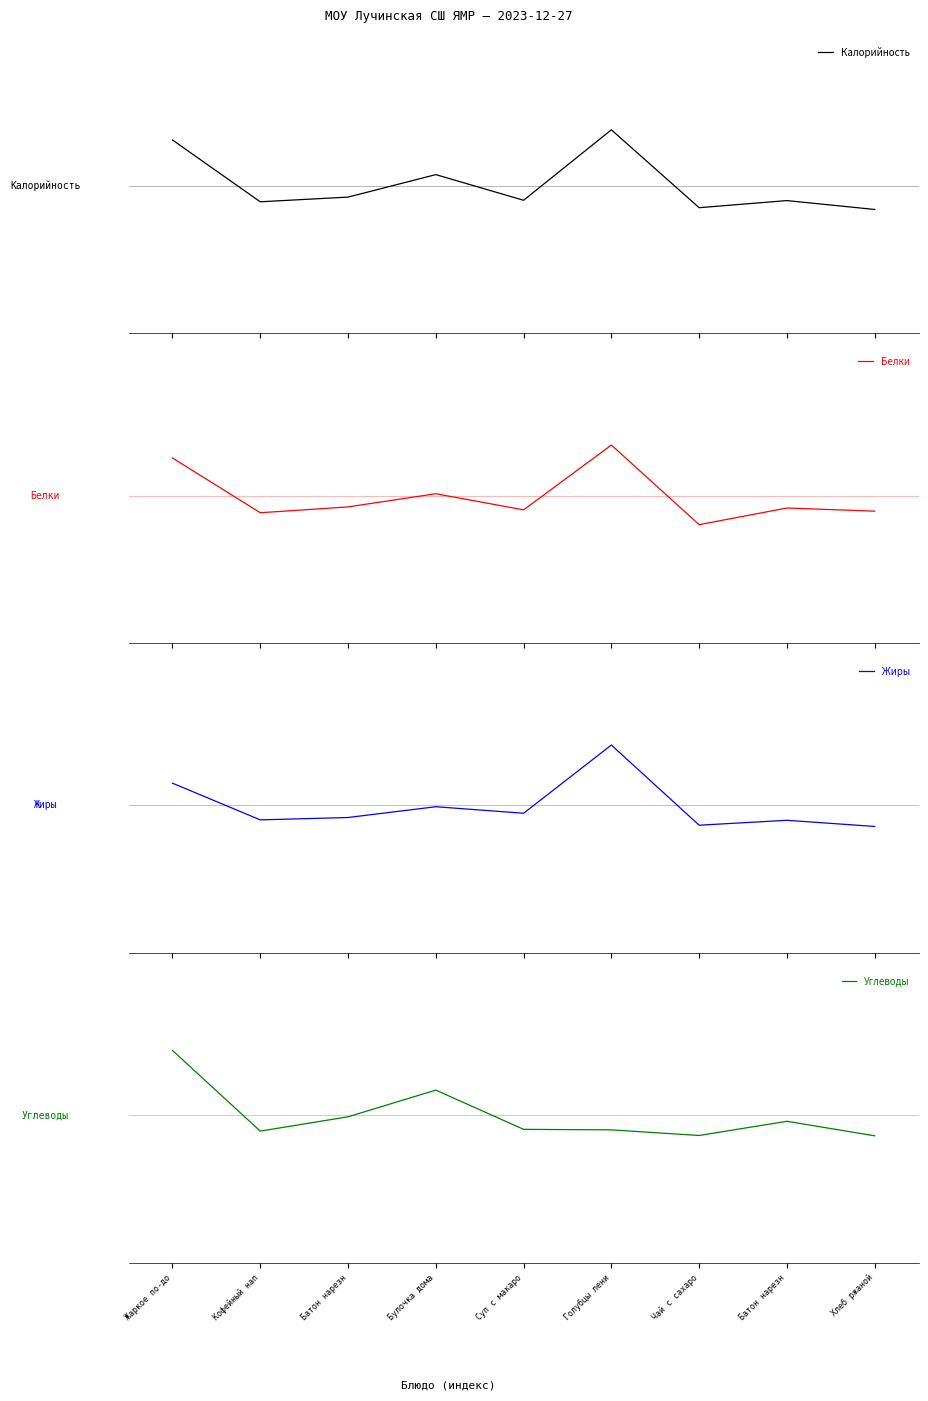

How many distinct data groups are displayed?

4